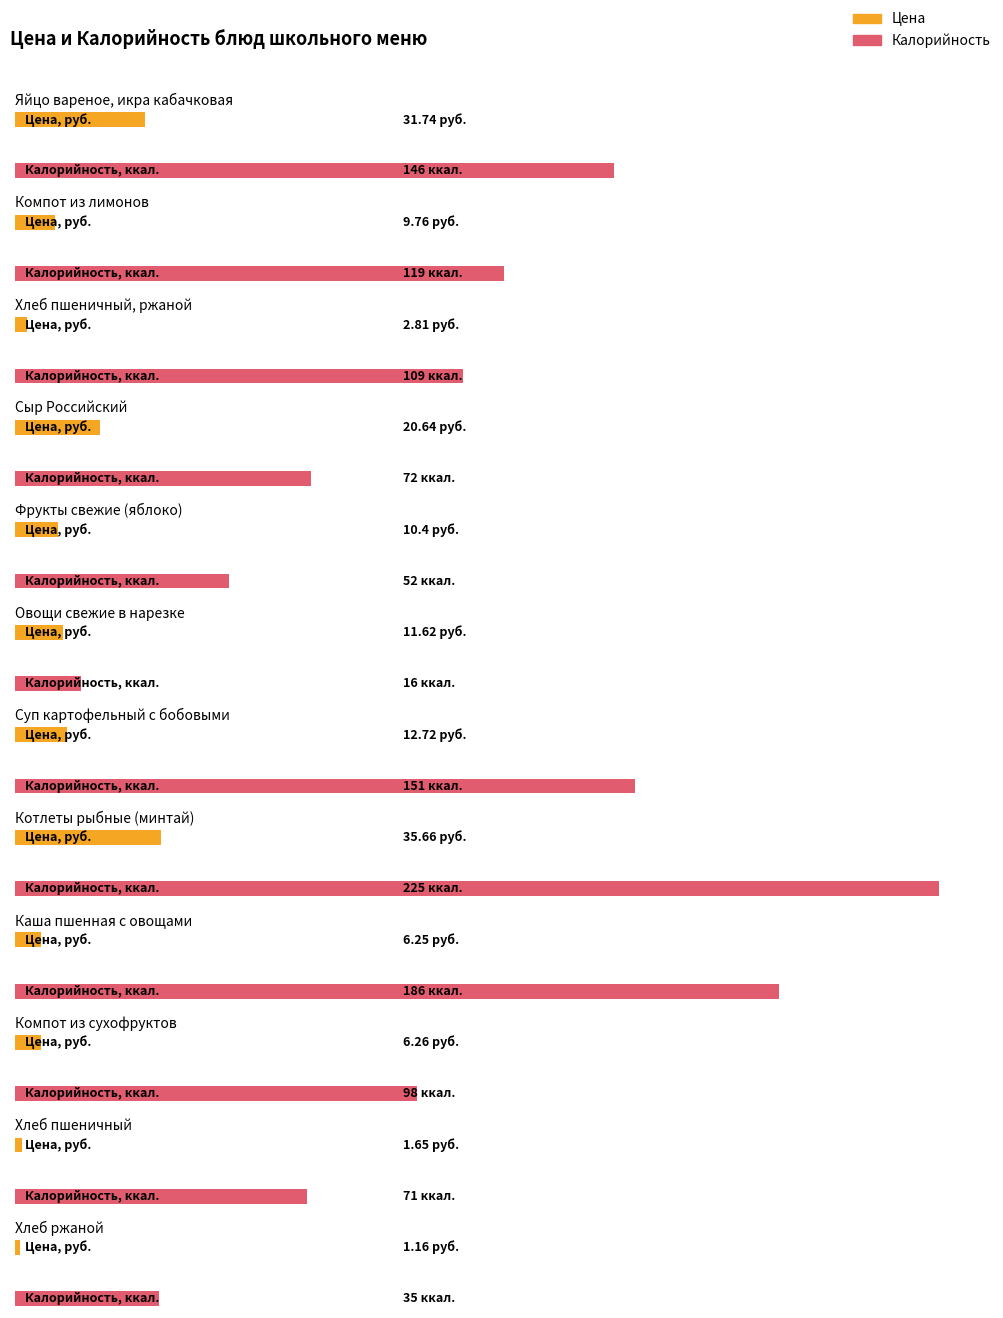

Rank the categories by Калорийность value from highest to lowest.

Котлеты рыбные (минтай), Каша пшенная с овощами, Суп картофельный с бобовыми, Яйцо вареное, икра кабачковая, Компот из лимонов, Хлеб пшеничный, ржаной, Компот из сухофруктов, Сыр Российский, Хлеб пшеничный, Фрукты свежие (яблоко), Хлеб ржаной, Овощи свежие в нарезке